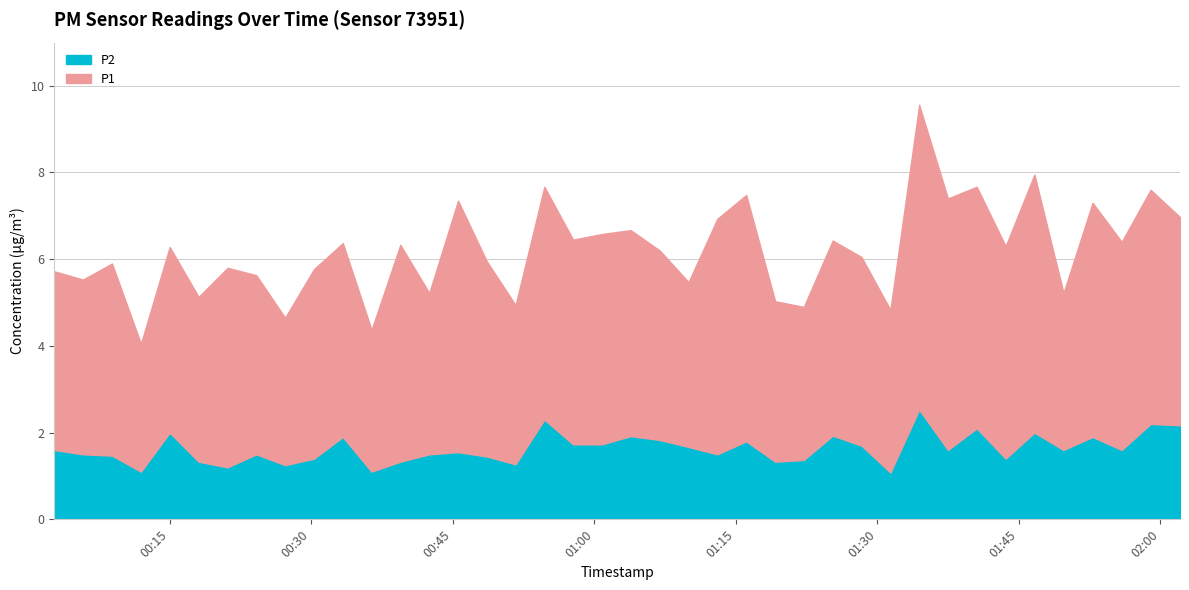

What are all the series names shown in the legend?

P1, P2